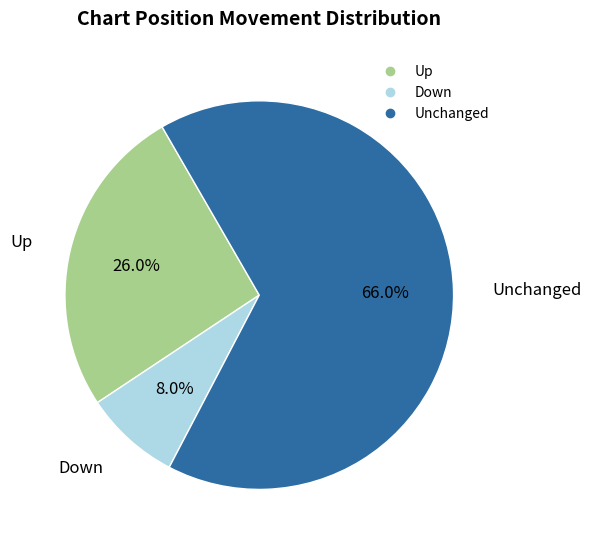

Does any single category account for the majority?

Yes